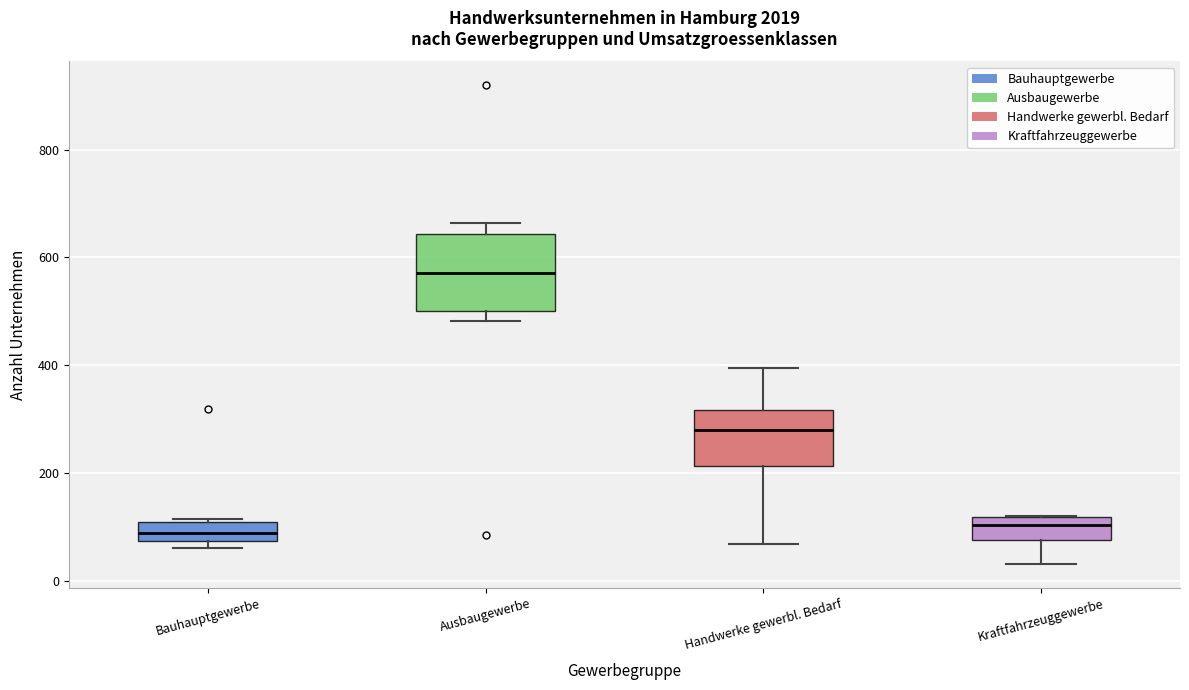

Where is the upper edge of the box for Bauhauptgewerbe on the y-axis? The values are not printed on the chart, so give them approximately, as read against the axis.

100